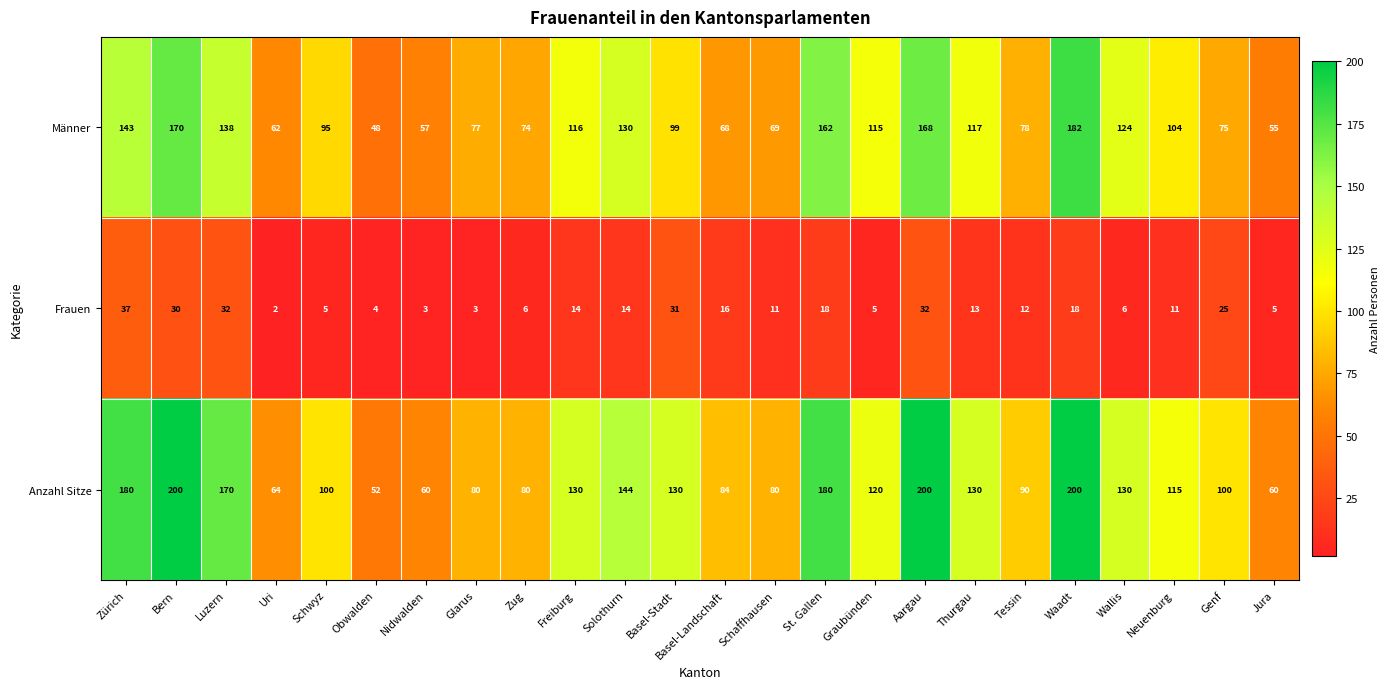

What value does the Anzahl Sitze series have at Obwalden?

52